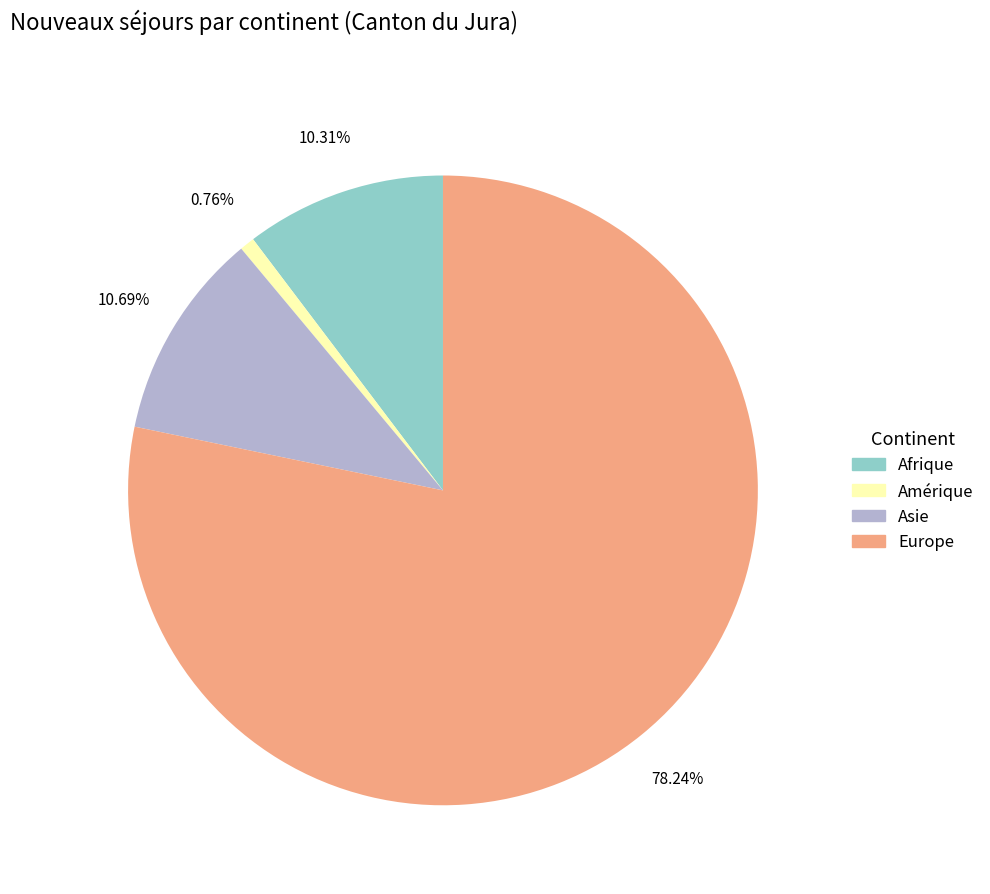

Which category accounts for the majority?

Europe